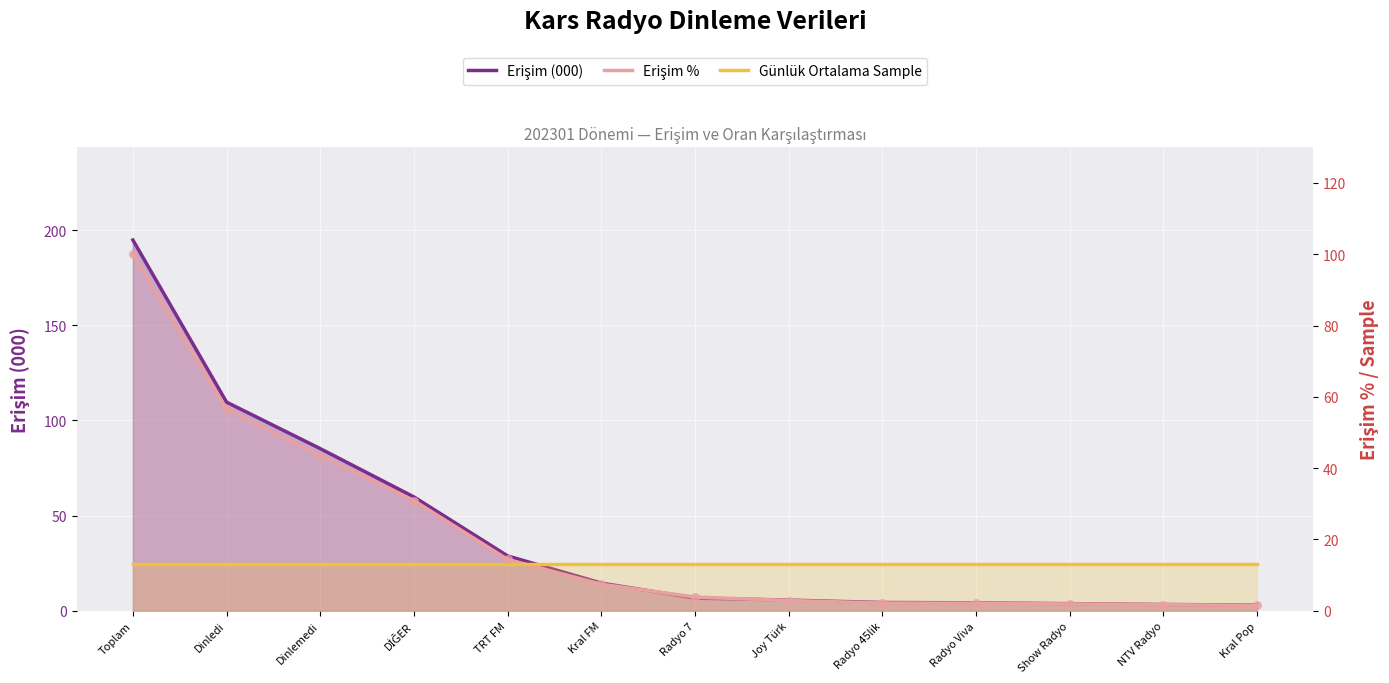

Which series contains the highest Y value?

Erişim (000)